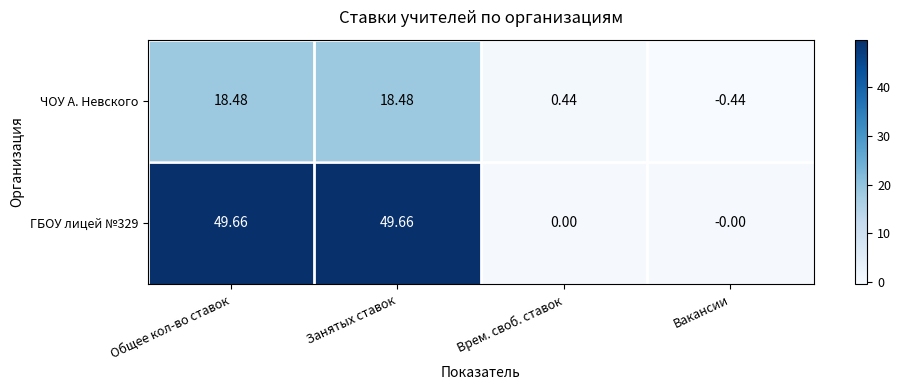

At which label does ГБОУ лицей №329 first exceed 49?

Общее кол-во ставок